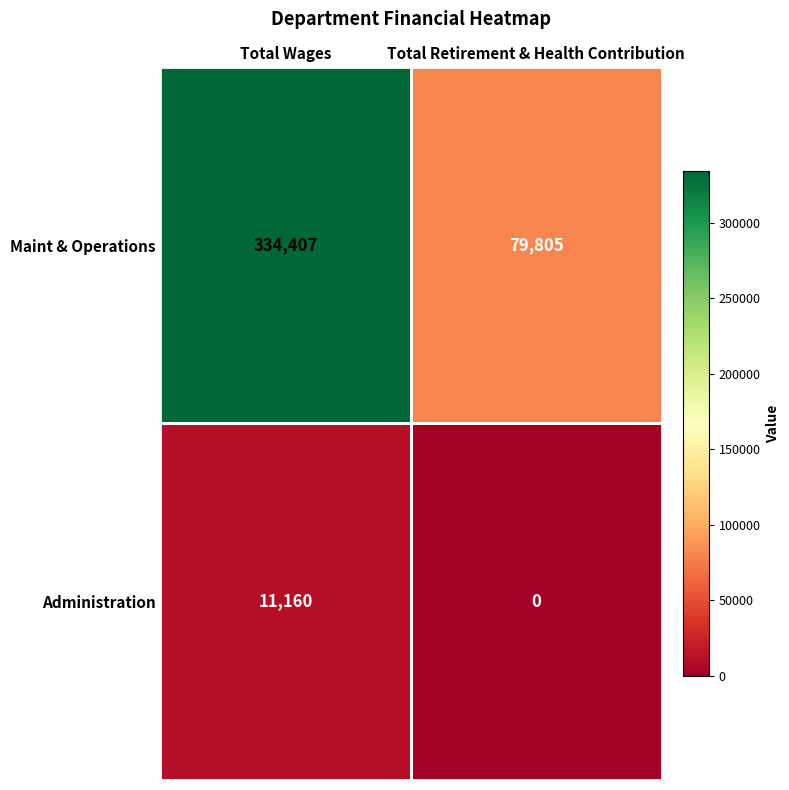

Read the Administration value at Total Wages.

11160